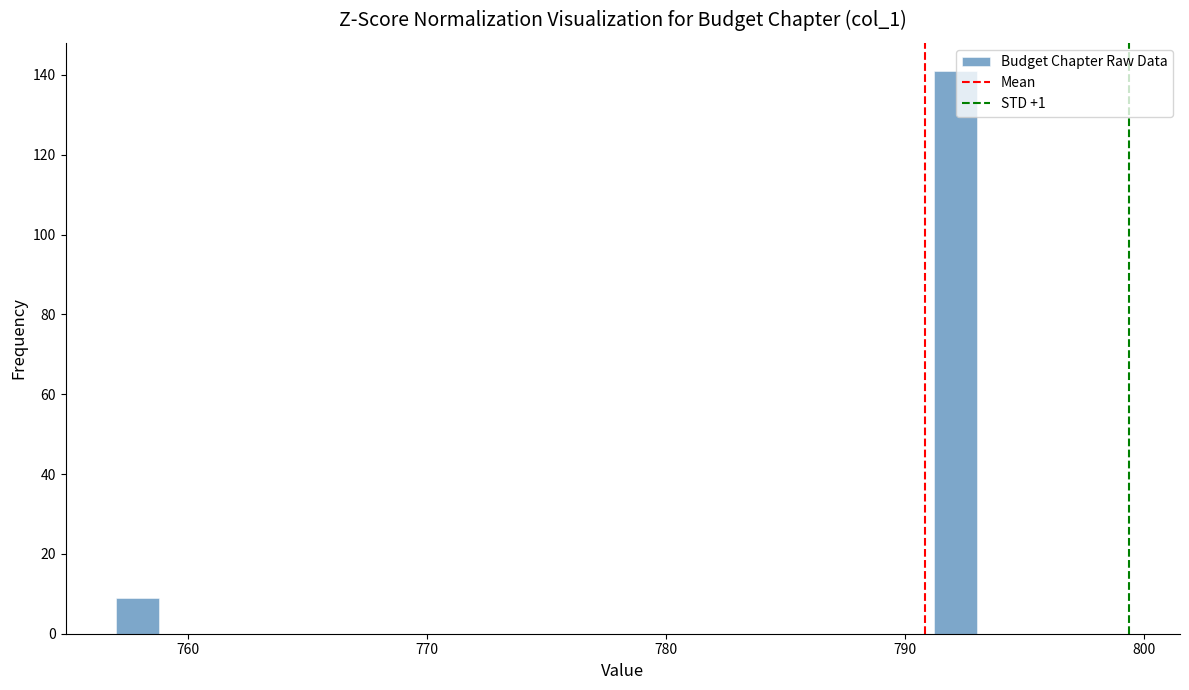

Read against the x-axis, roughly where is the centre of the tallest bar?

792